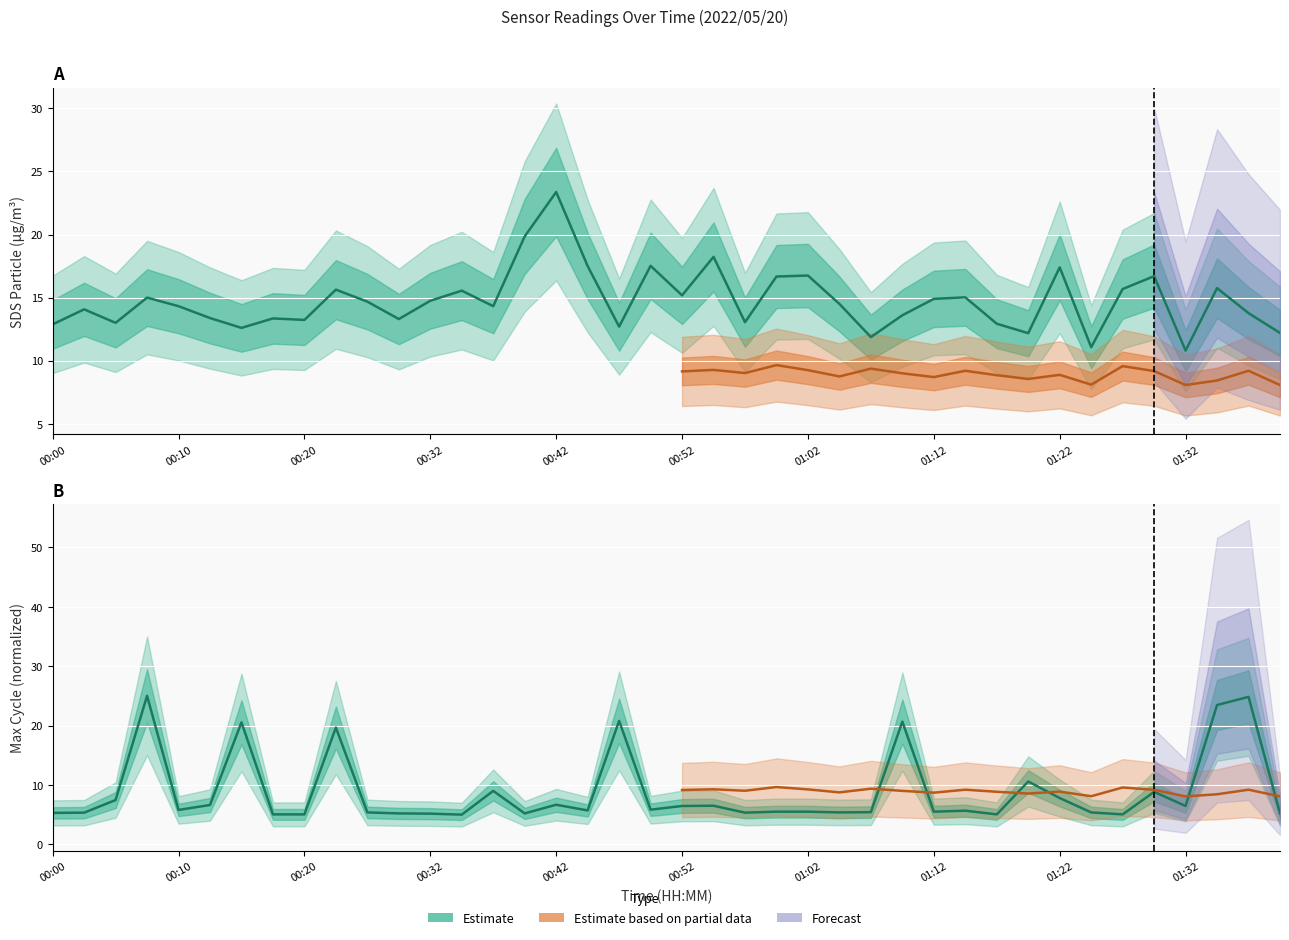

Is it true that Max_cycle equals 2.8 at 01:27?

False